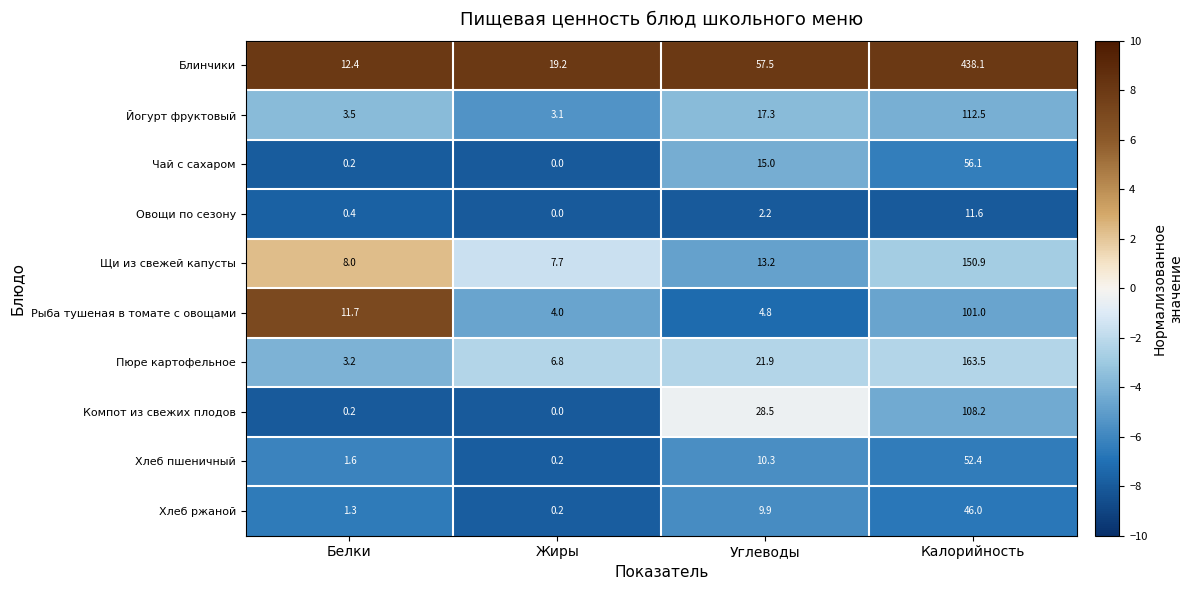

Read the Пюре картофельное value at Углеводы.

21.9